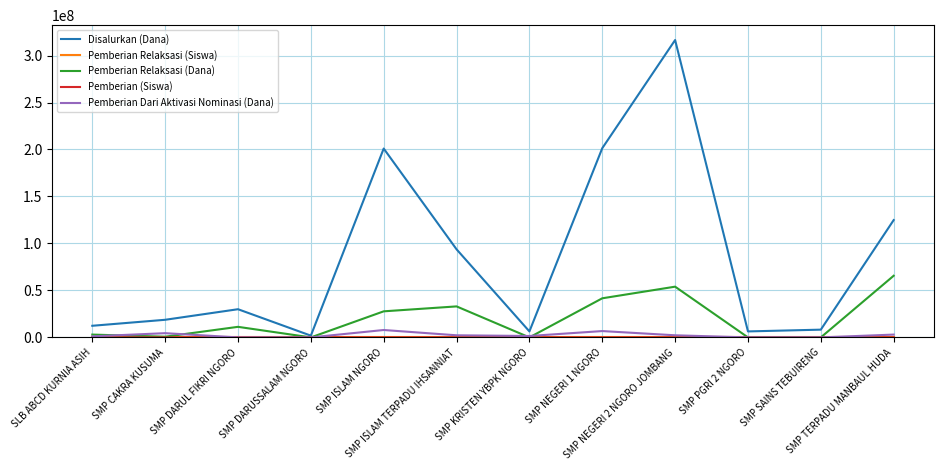

What is the maximum value shown in the chart?

316500000